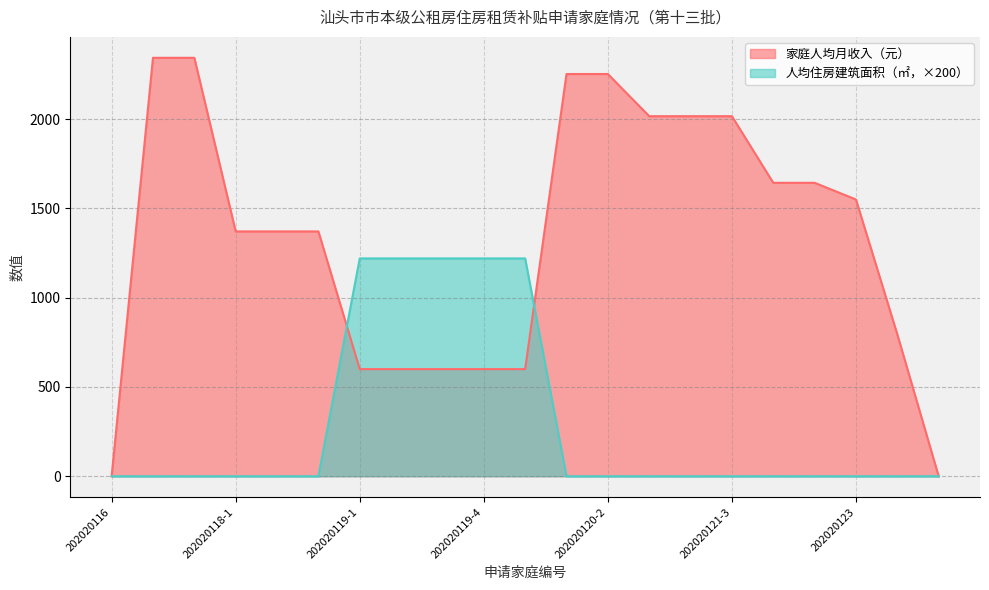

Which series ends up on top after the final intersection of 家庭人均月收入（元） and 人均住房建筑面积（㎡）?

家庭人均月收入（元）